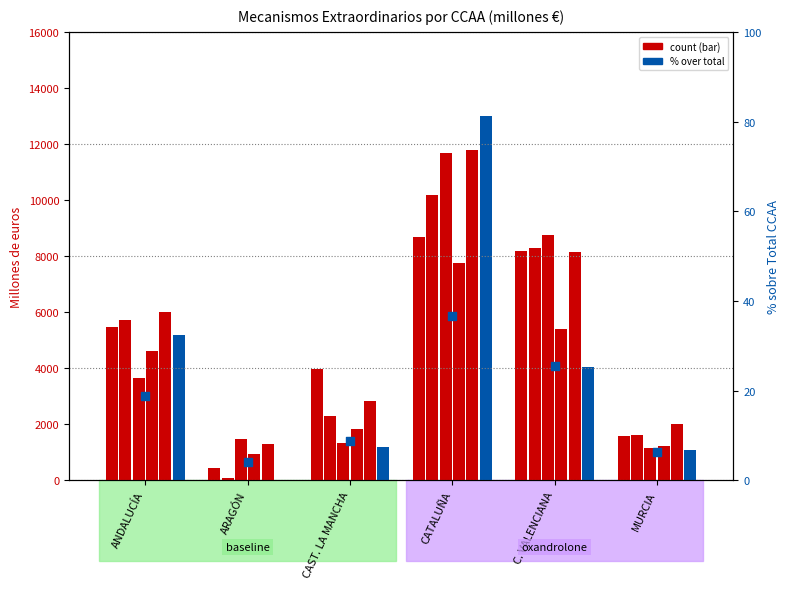

Is the value of TOTAL 2013 at CAST. LA MANCHA greater than the value of TOTAL 2017 at ANDALUCÍA?

No